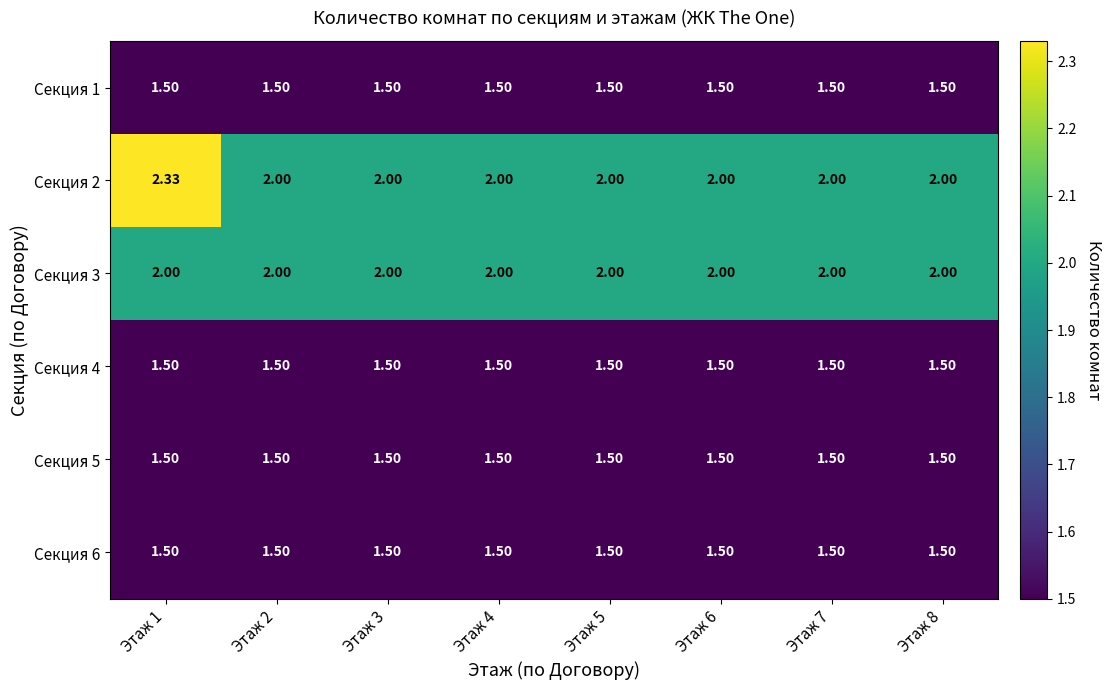

What is the greatest value displayed?

2.3